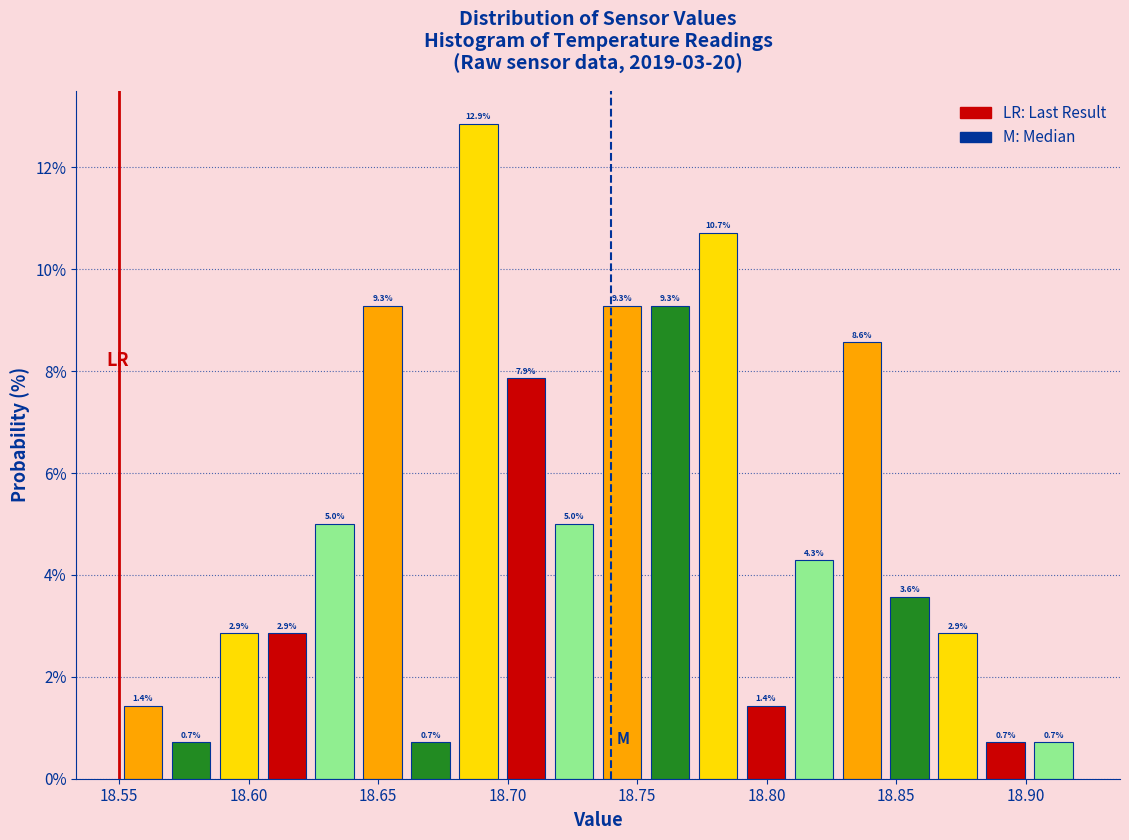

Around what value on the x-axis is the tallest bar? Give the approximate position of its centre, as read against the axis.

18.690